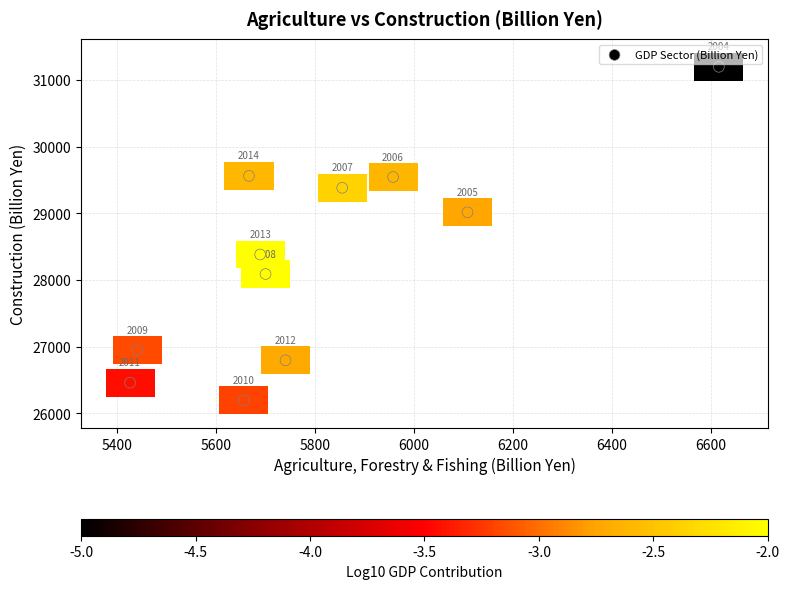

What Y value in the scatter plot is closest to 28698?

28385.1